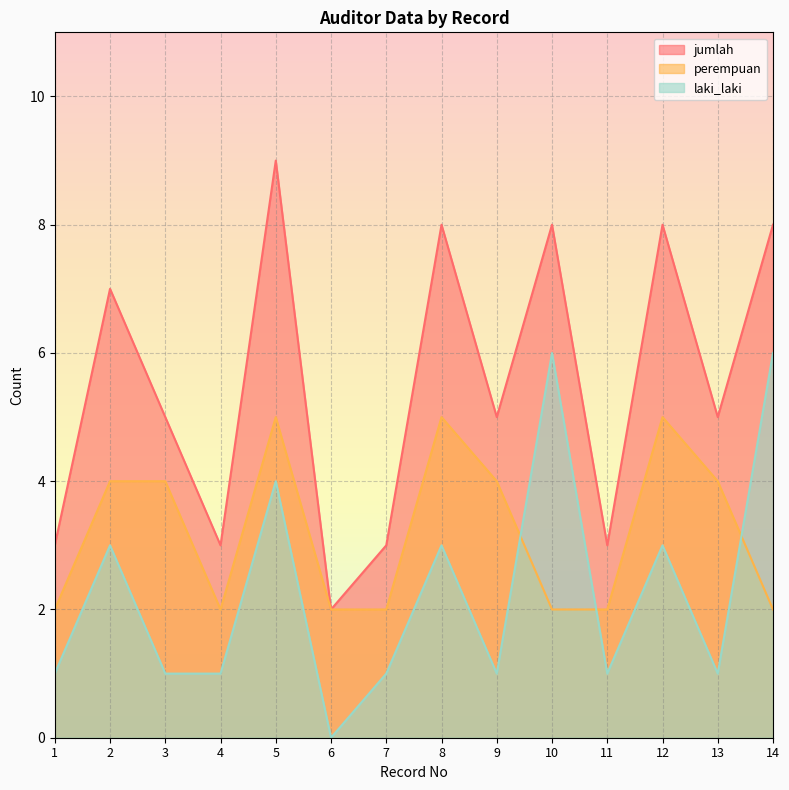

At which category is the sum across all series the highest?

5